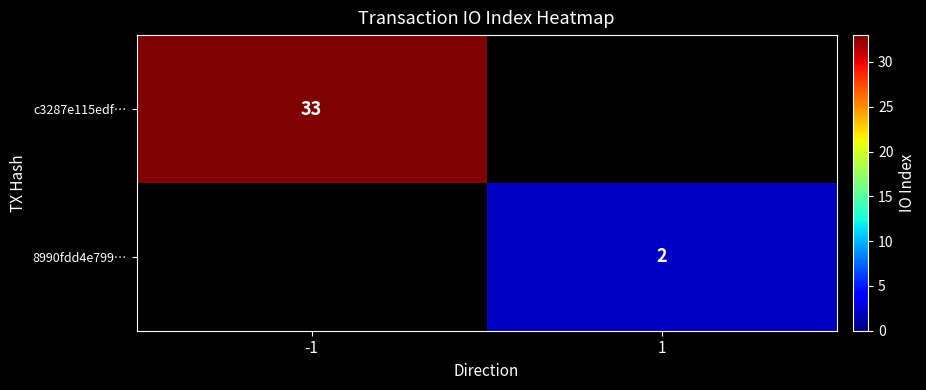

At how many categories does at least one series exceed 27?

1